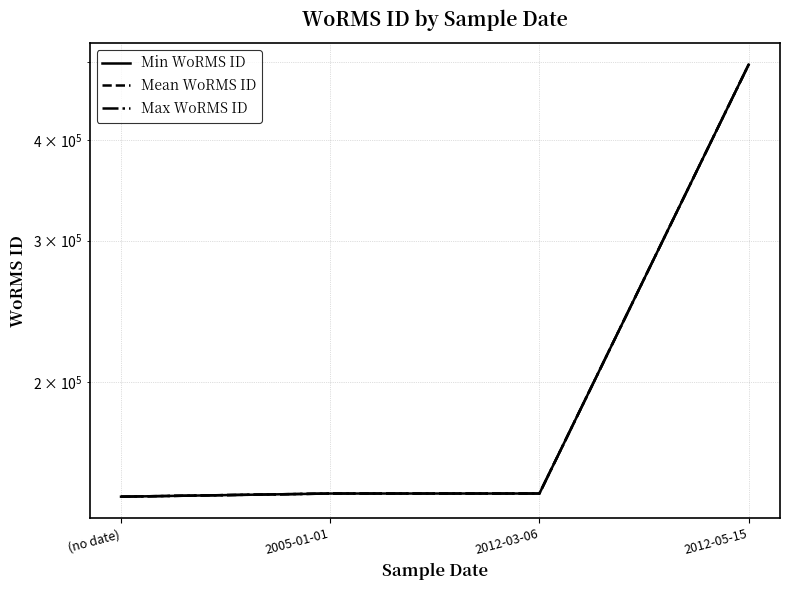

Does the chart have visible grid lines?

Yes